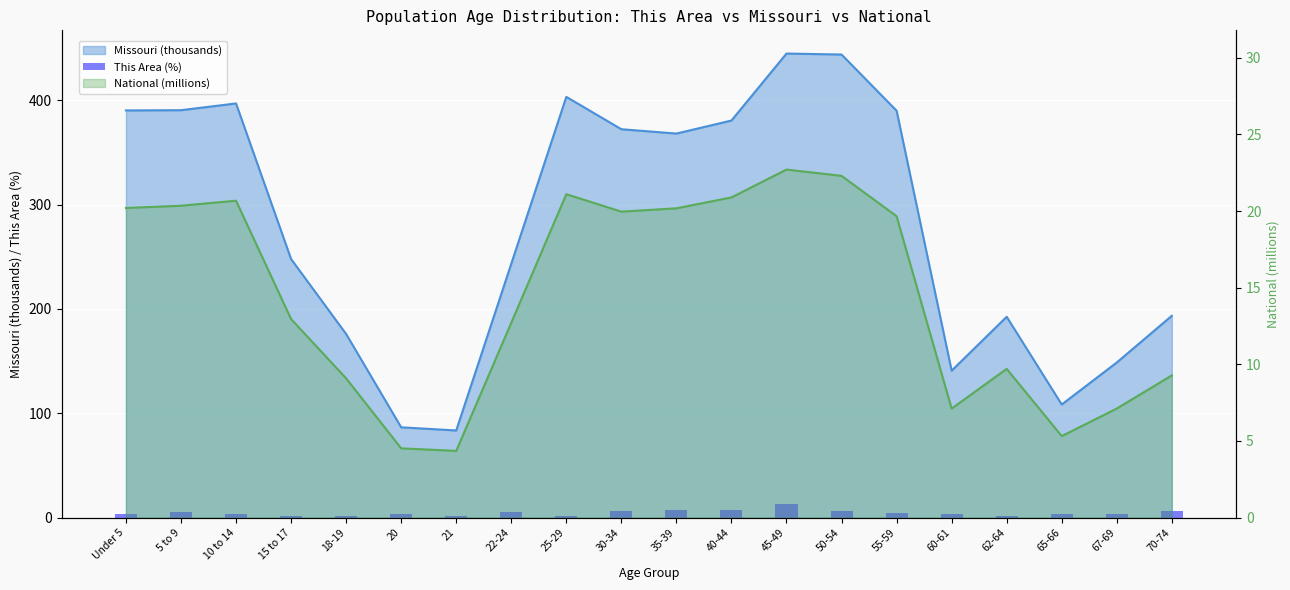

Where does the data first go above 3?

5 to 9